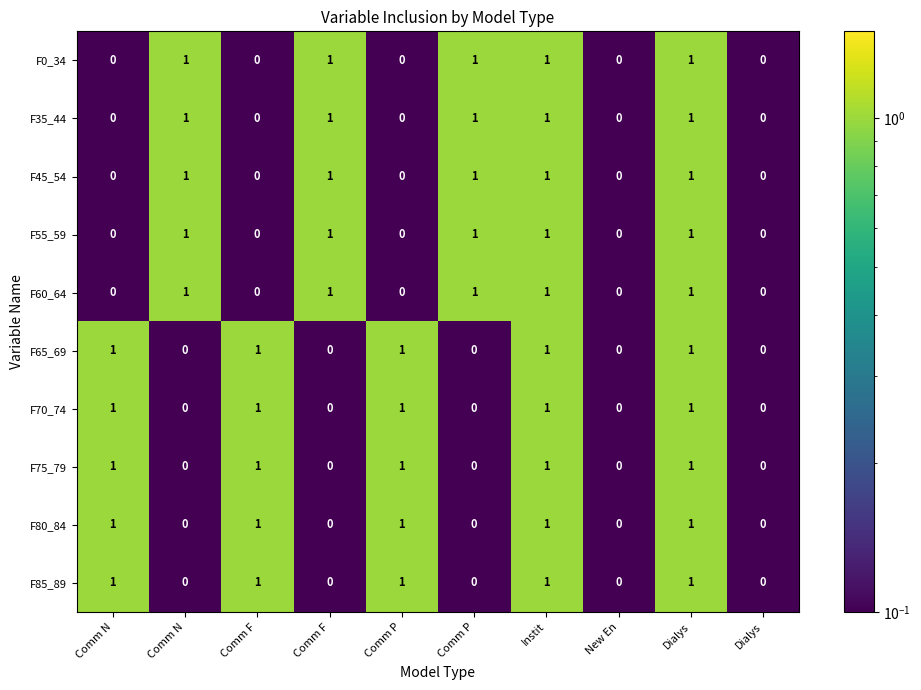

How many series are shown in this chart?

10